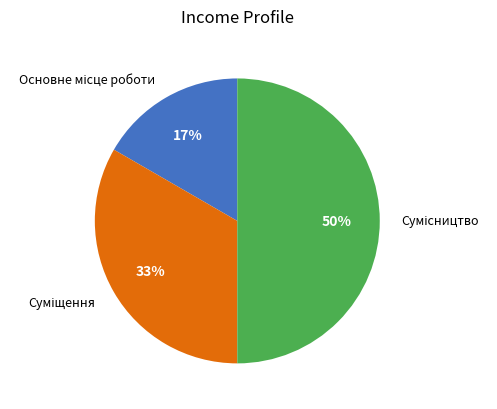

To the nearest percent, what is the difference between the largest and smallest slice percentages?

33%